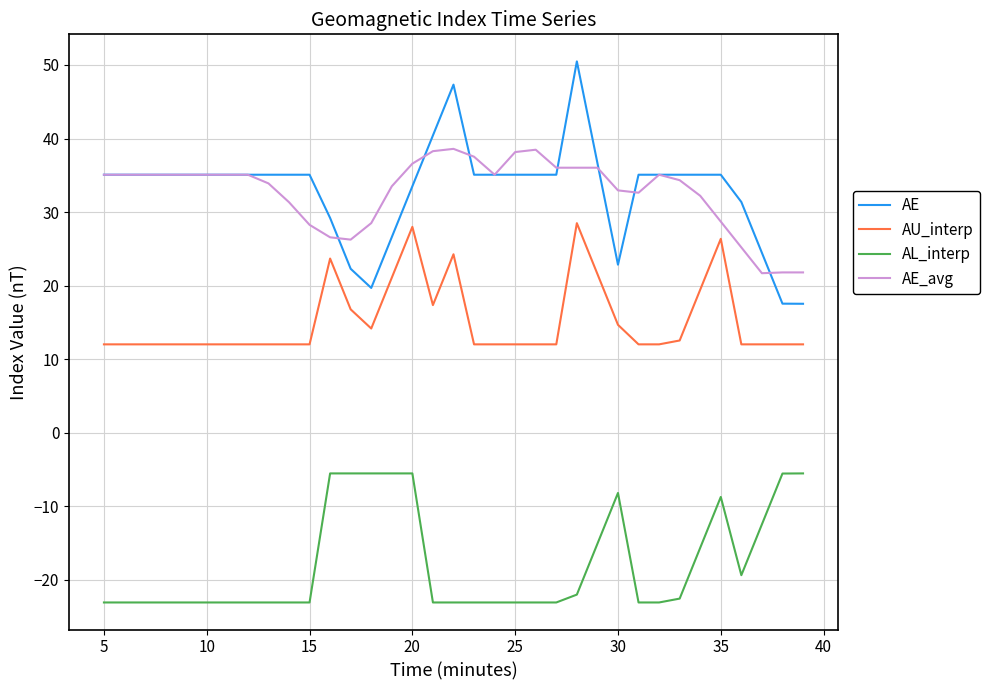

Does the chart have visible grid lines?

Yes